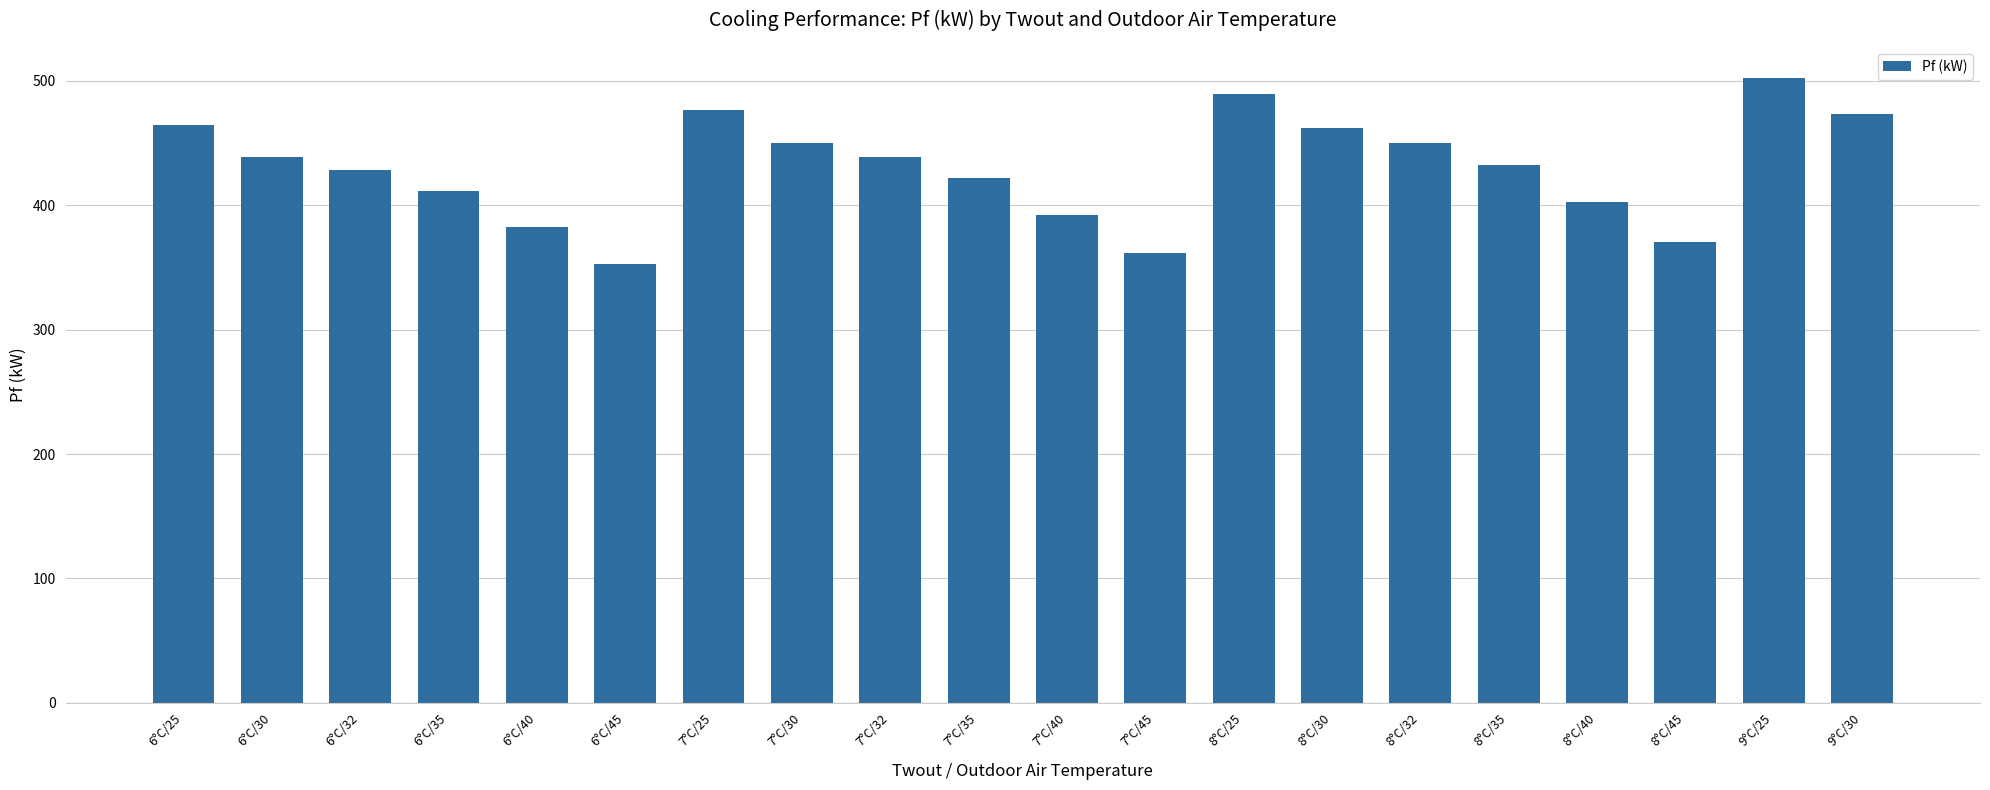

What is the ratio of the value at 6°C/45 to the value at 6°C/25?

0.8